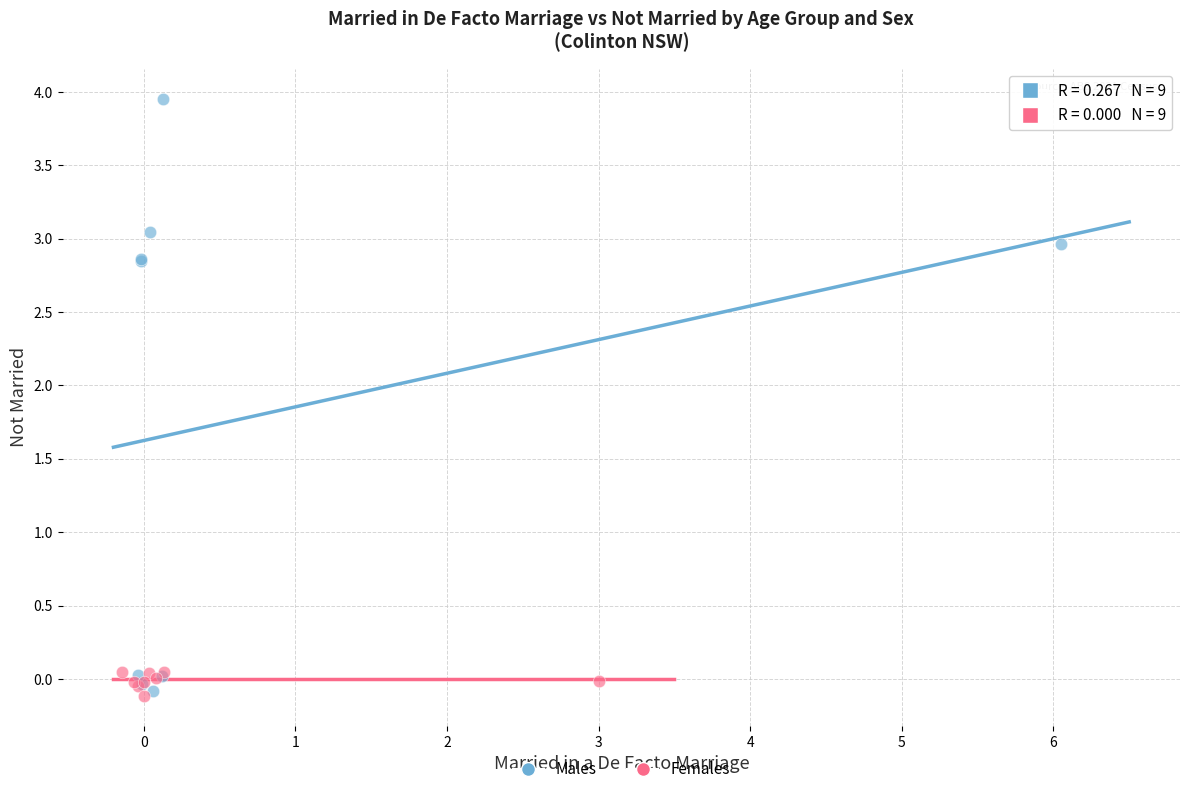

Which series contains the highest Y value?

Males